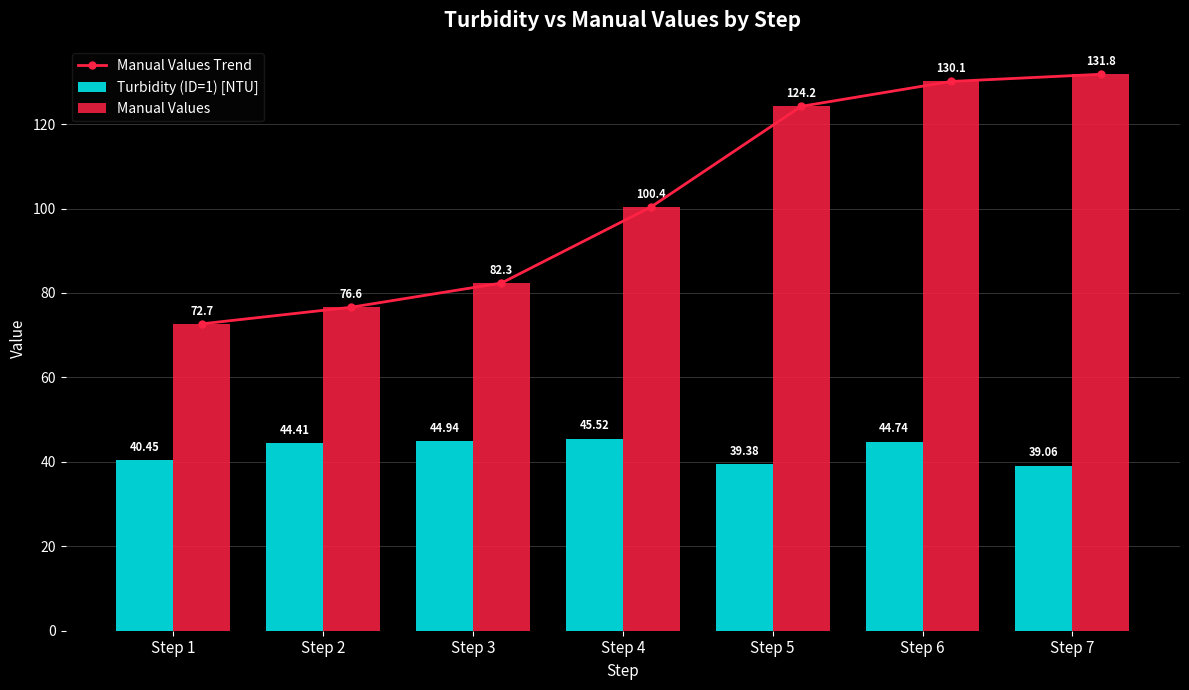

Which category has the lowest value in the Manual Values series?

Step 1